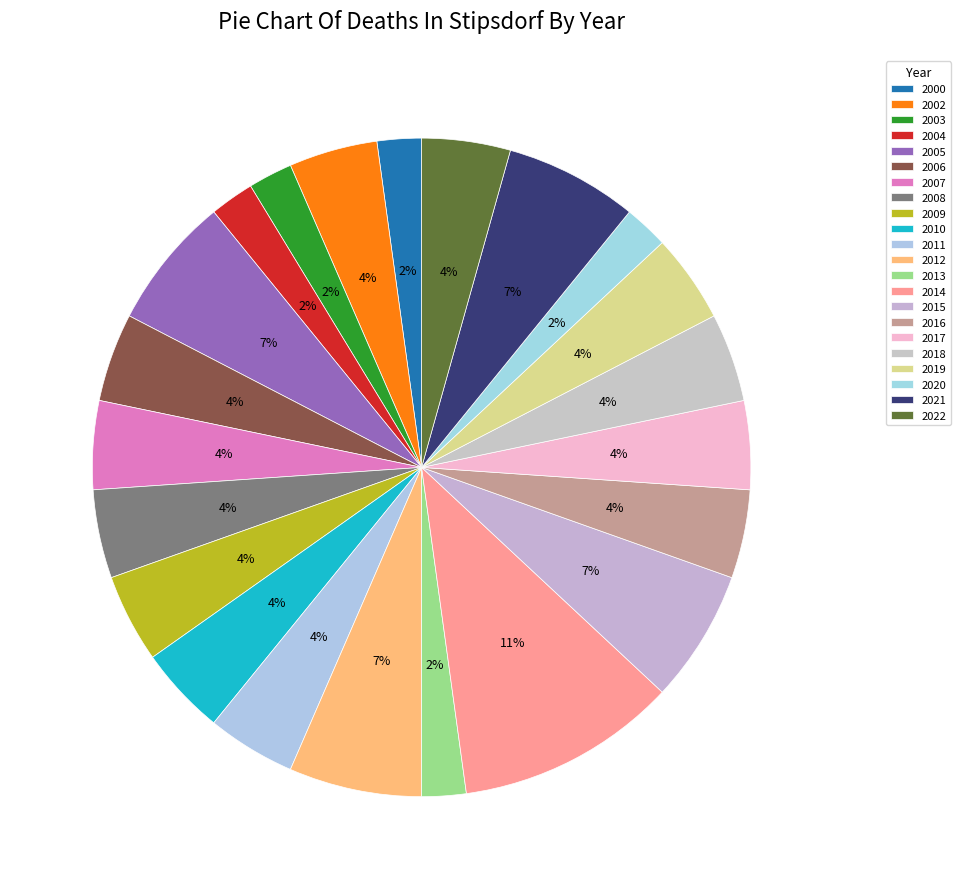

Between 2014 and 2000, which is larger?

2014